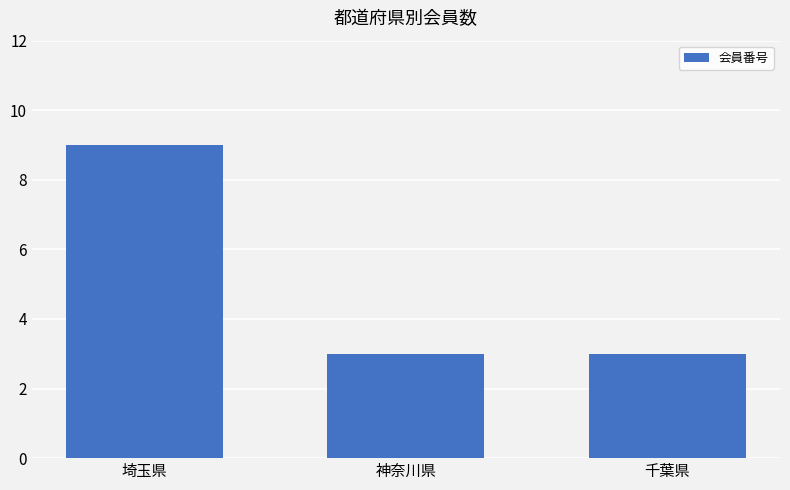

Are the bars grouped side by side (vs. stacked)?

No